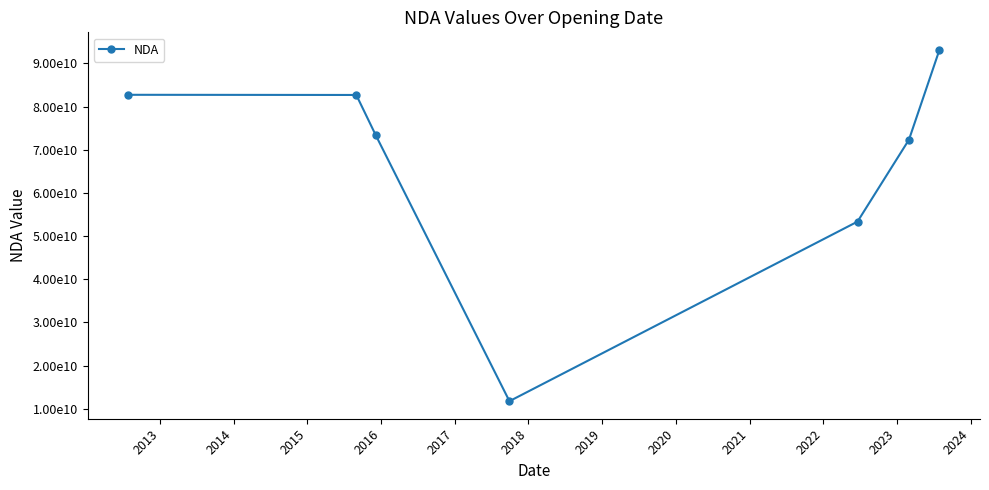

Is this an area chart (filled region under the line)?

No